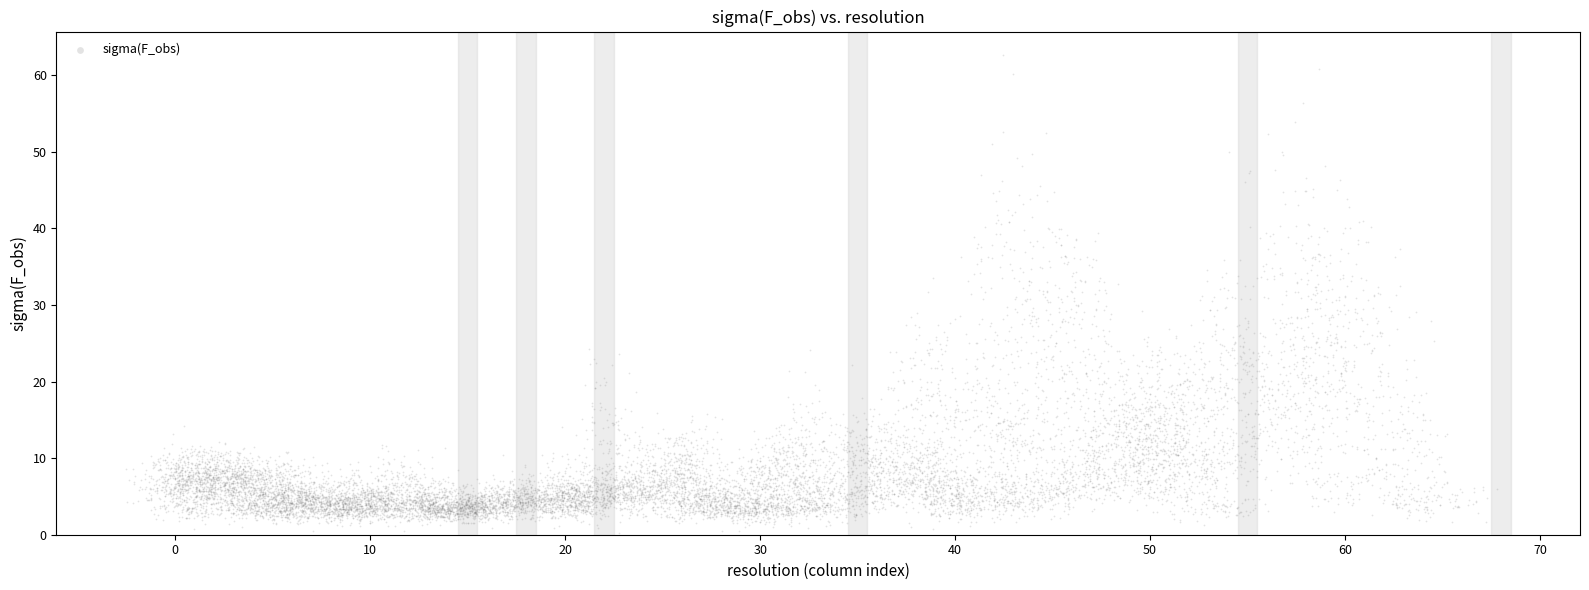

What is the range of Y values (max minus min)?

20.5